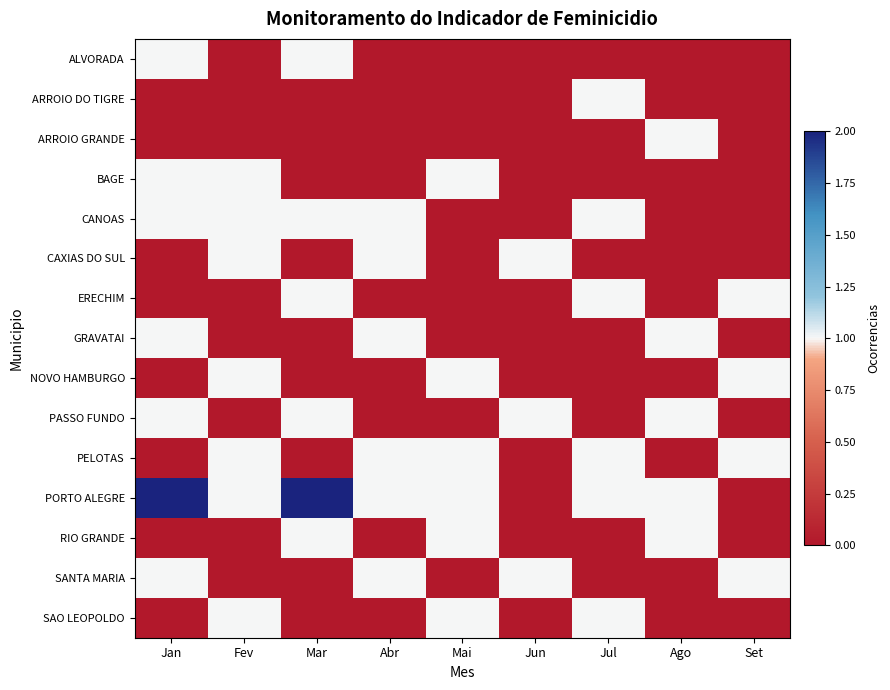

What is the total value across all series at Jan?

8